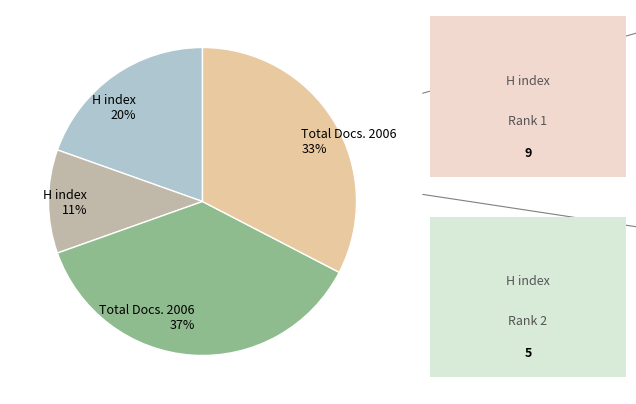

Does any single category account for the majority?

No